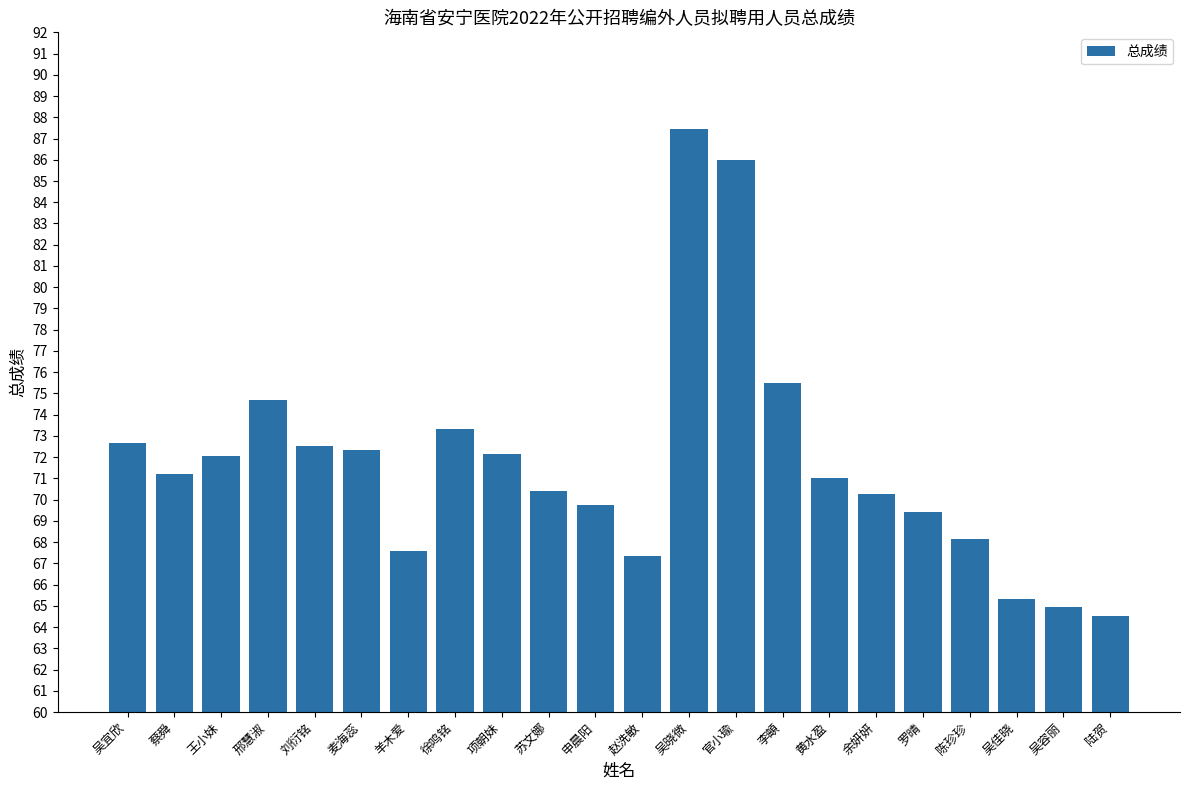

What is the label of the 9th bar from the left?

项朝妹